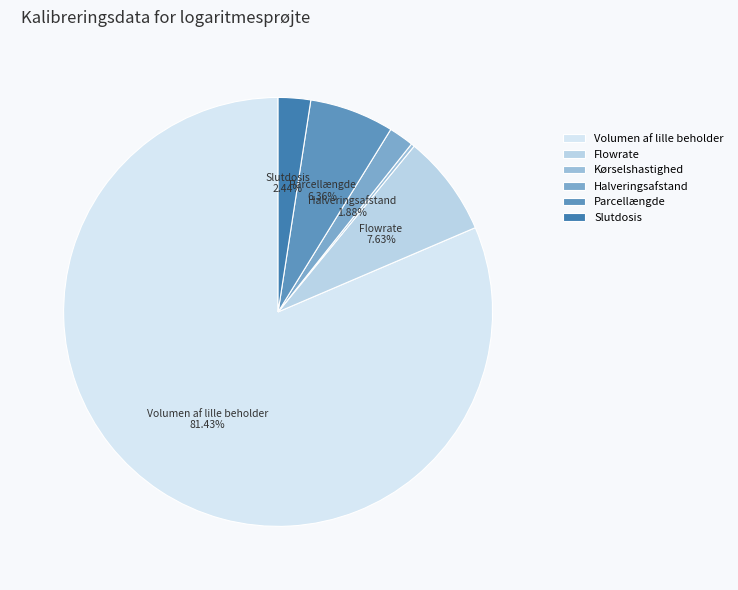

What percentage is the Slutdosis slice, to the nearest percent?

2%